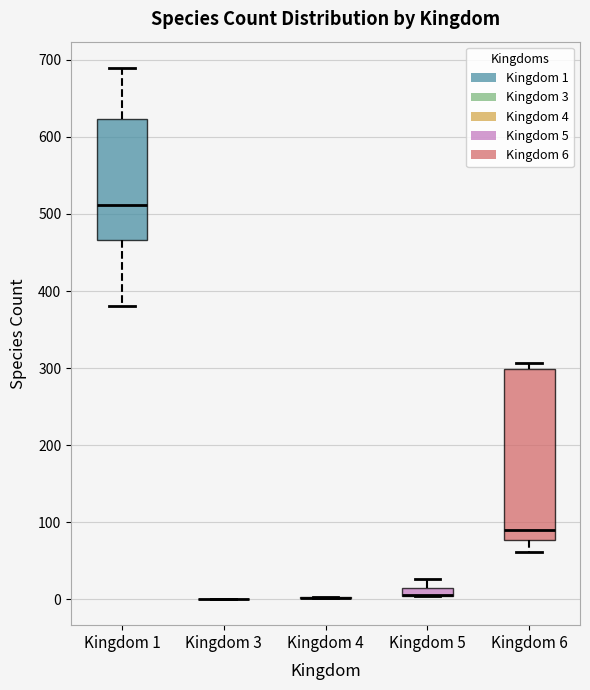

Where is the upper edge of the box for Kingdom 6 on the y-axis? The values are not printed on the chart, so give them approximately, as read against the axis.

300